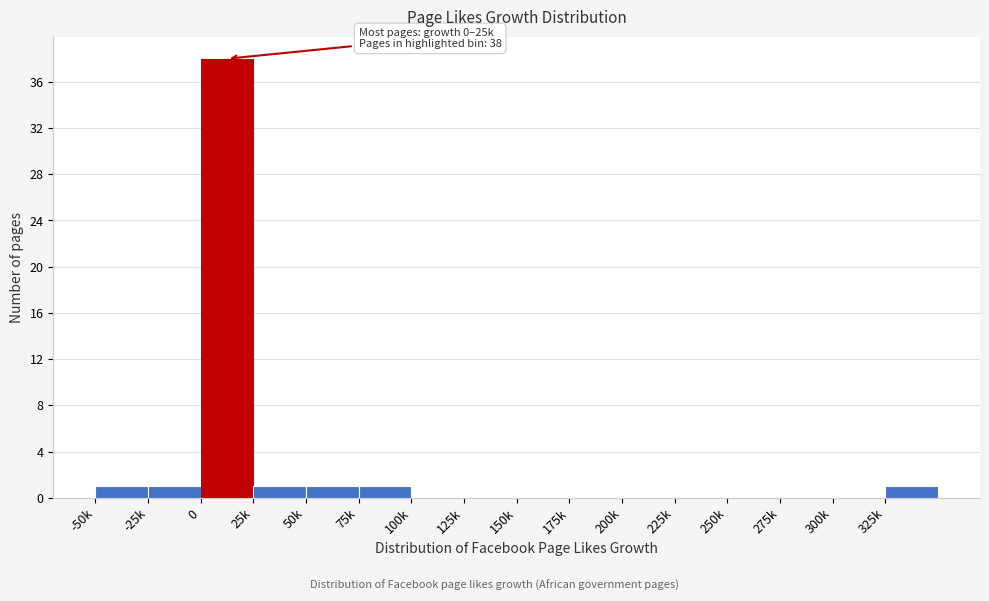

Reading left to right, extract all data points from this chart.

-50k=1	-25k=1	0=38	25k=1	50k=1	75k=1	100k=0	125k=0	150k=0	175k=0	200k=0	225k=0	250k=0	275k=0	300k=0	325k=1